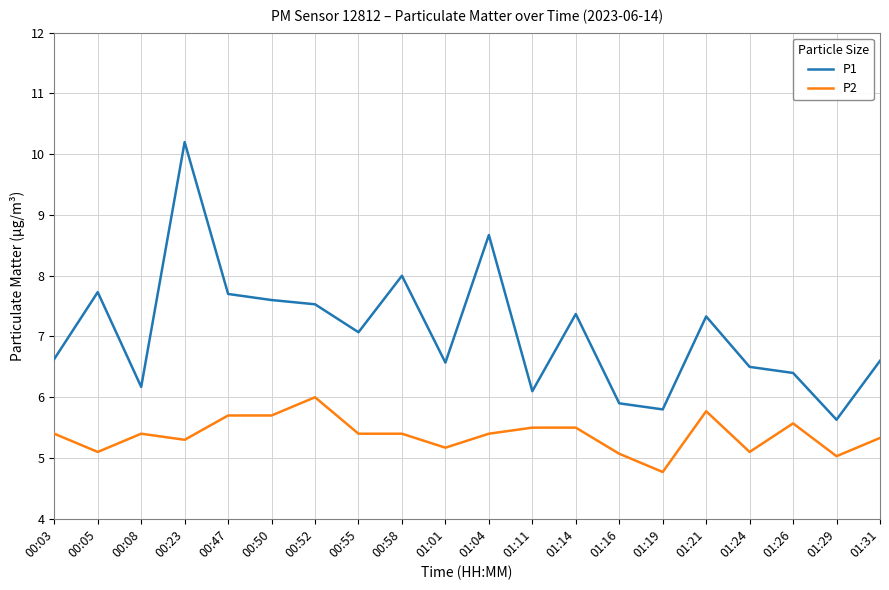

Which series has the largest range (max minus min)?

P1